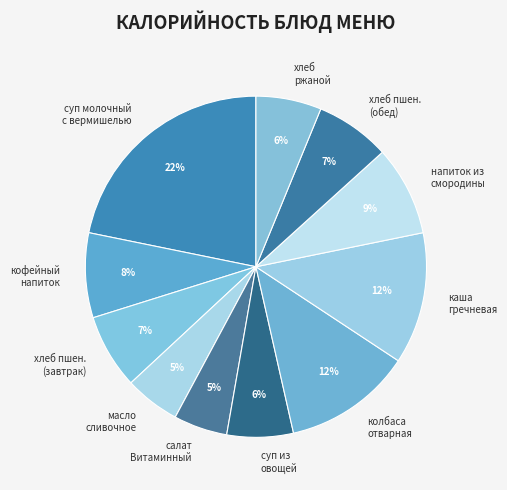

The напиток из смородины slice represents 9% of the pie. True or false?

True